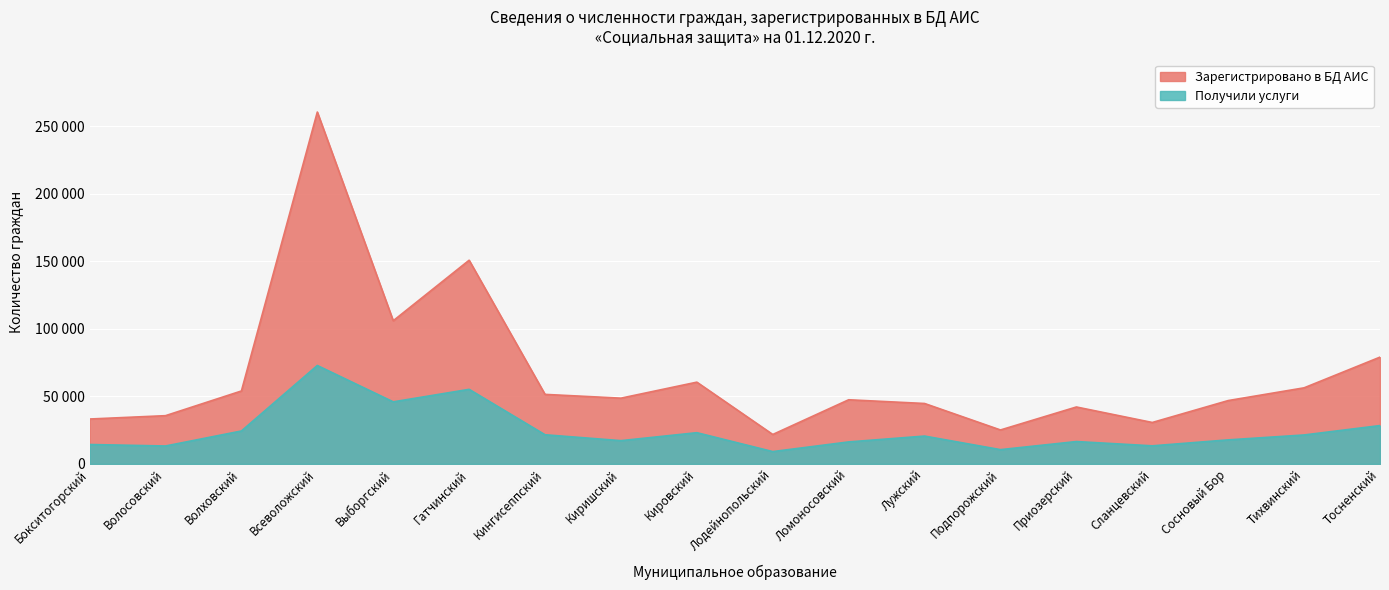

List the series in order of their peak value, highest first.

Зарегистрировано в БД АИС, Получили услуги